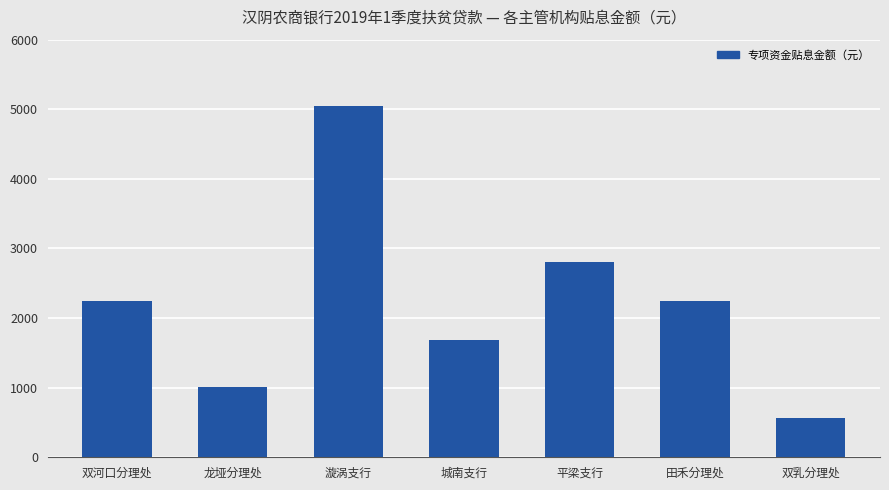

What is the minimum value shown in the chart?

560.8